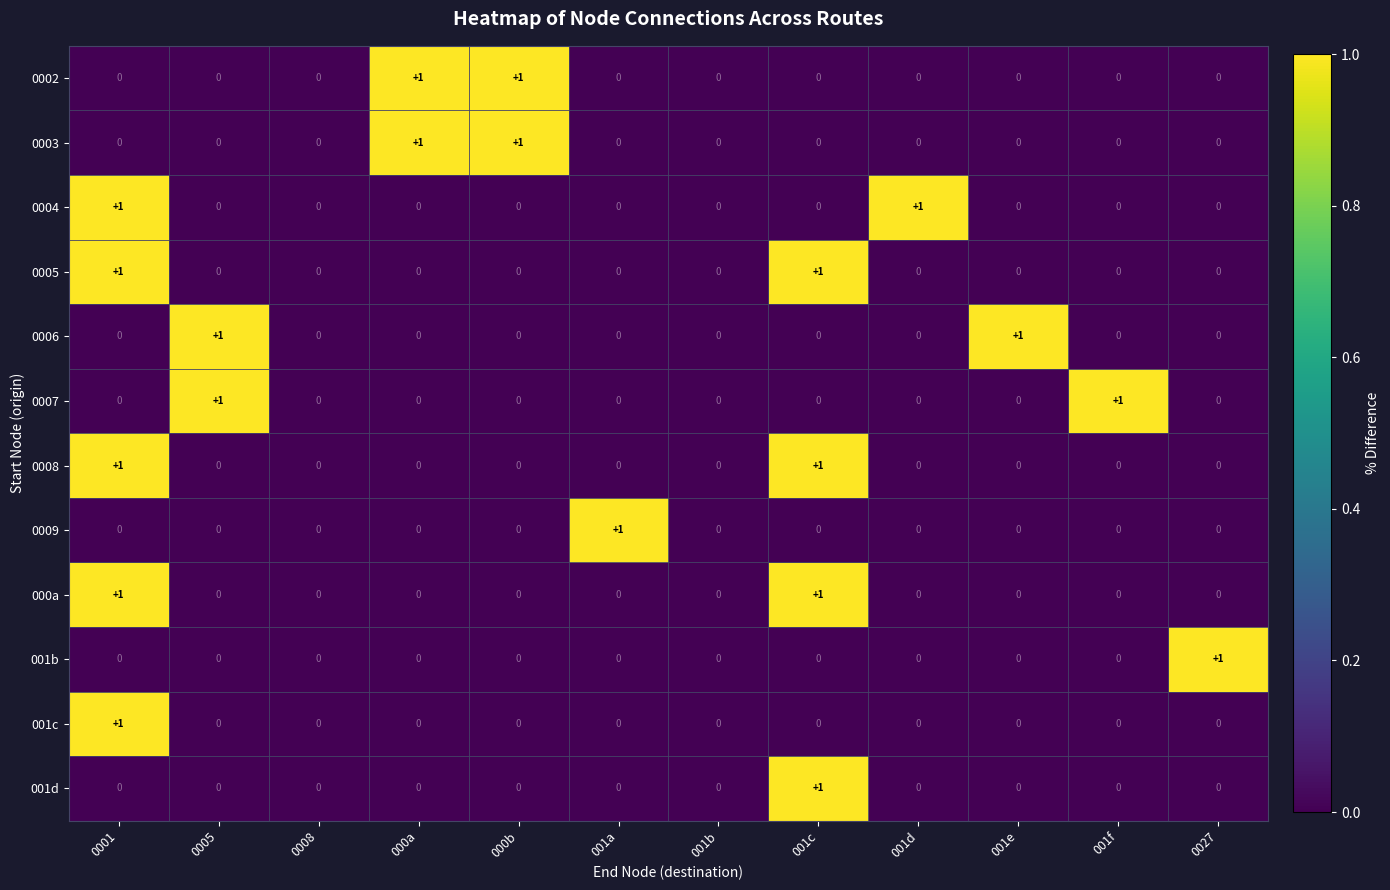

The 0008 series shows 0 at 0027. True or false?

True